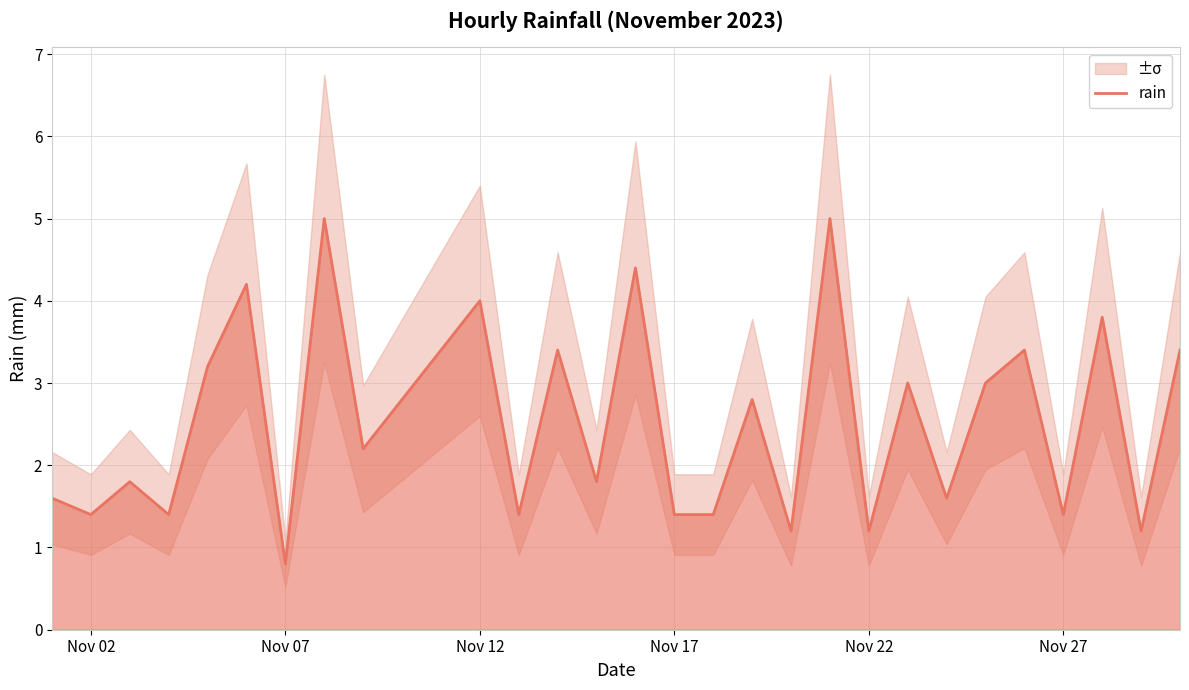

At which label does rain reach its minimum?

Nov 07